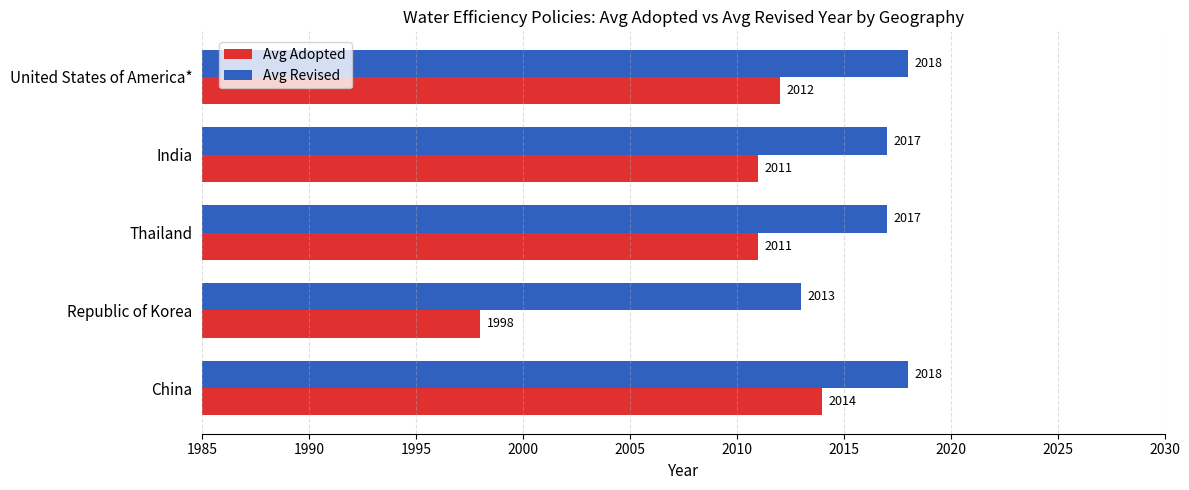

What value does the Avg Adopted series have at United States of America*?

2012